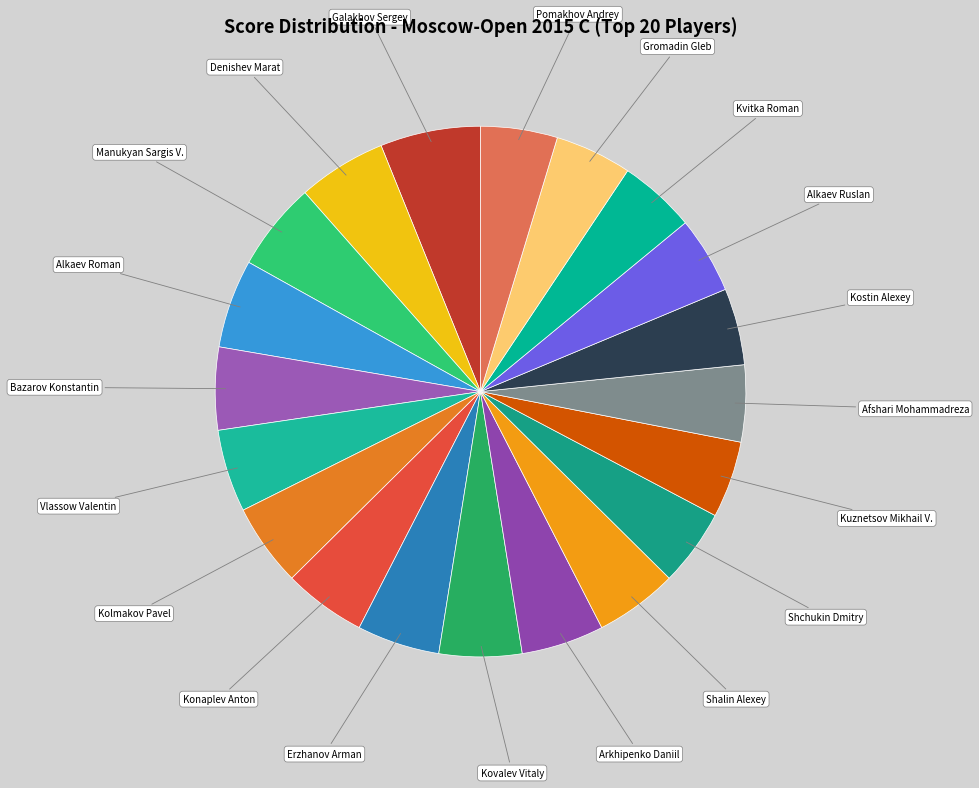

How many slices are in this pie chart?

20